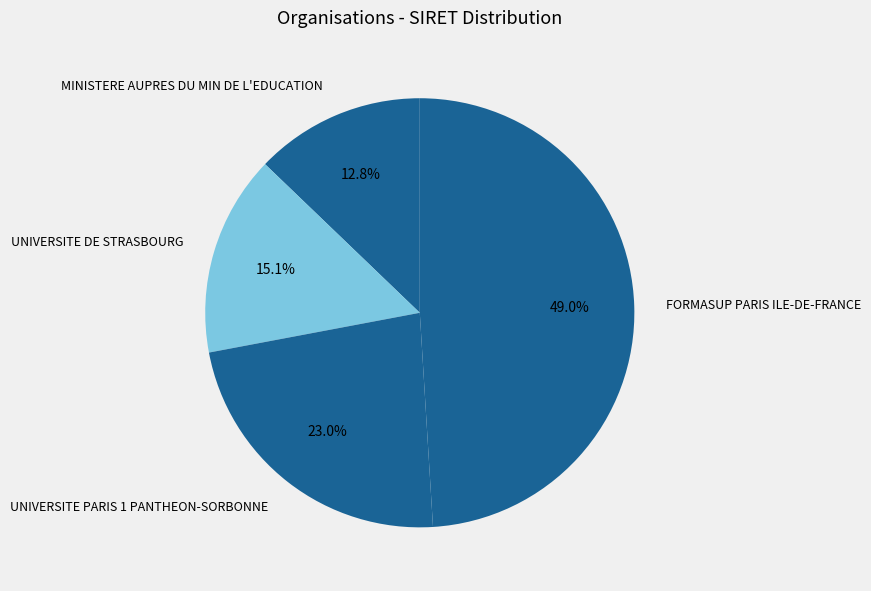

To the nearest percent, what is the combined percentage of UNIVERSITE DE STRASBOURG and FORMASUP PARIS ILE-DE-FRANCE?

64%